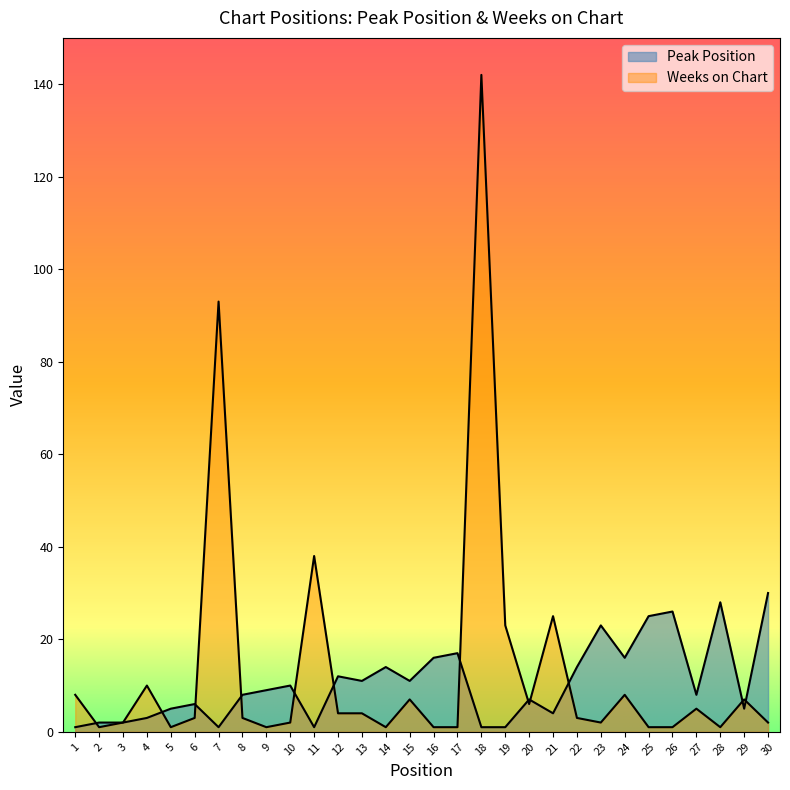

What is the average value of the Peak Position series?

11